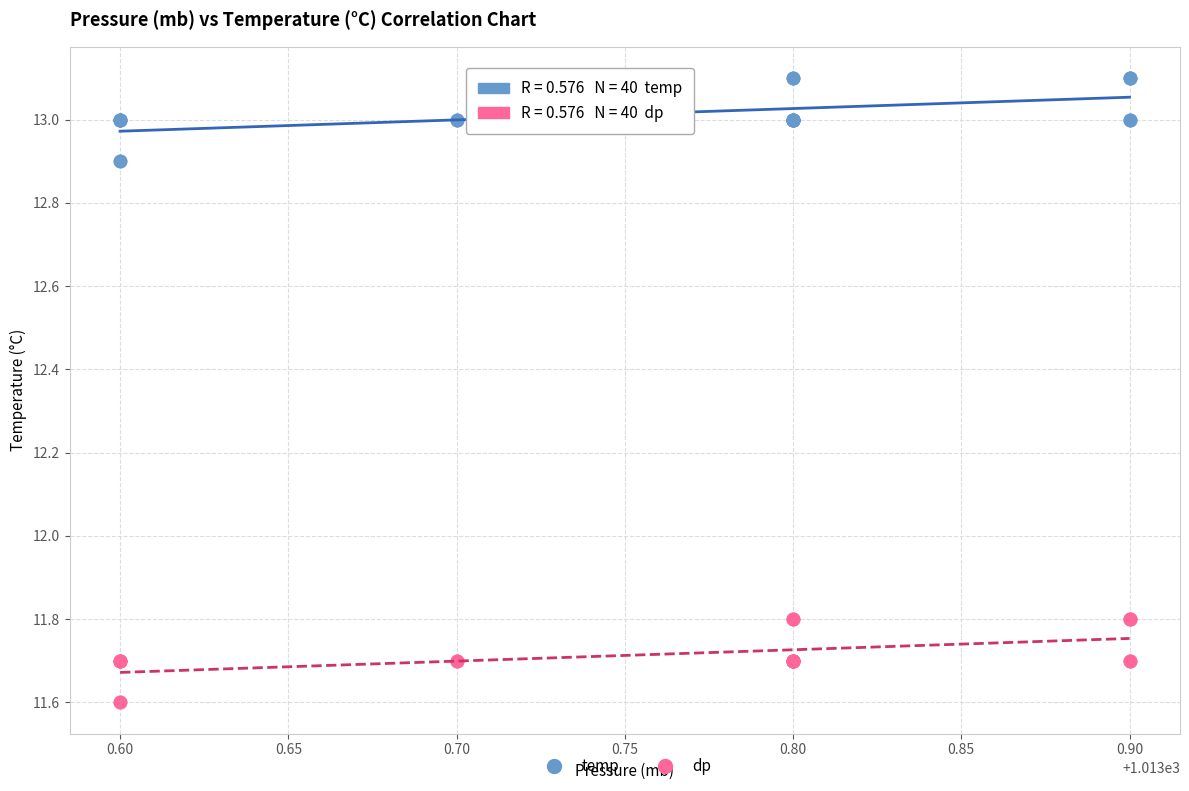

What is the X range (max minus min) for the scatter plot?

0.3